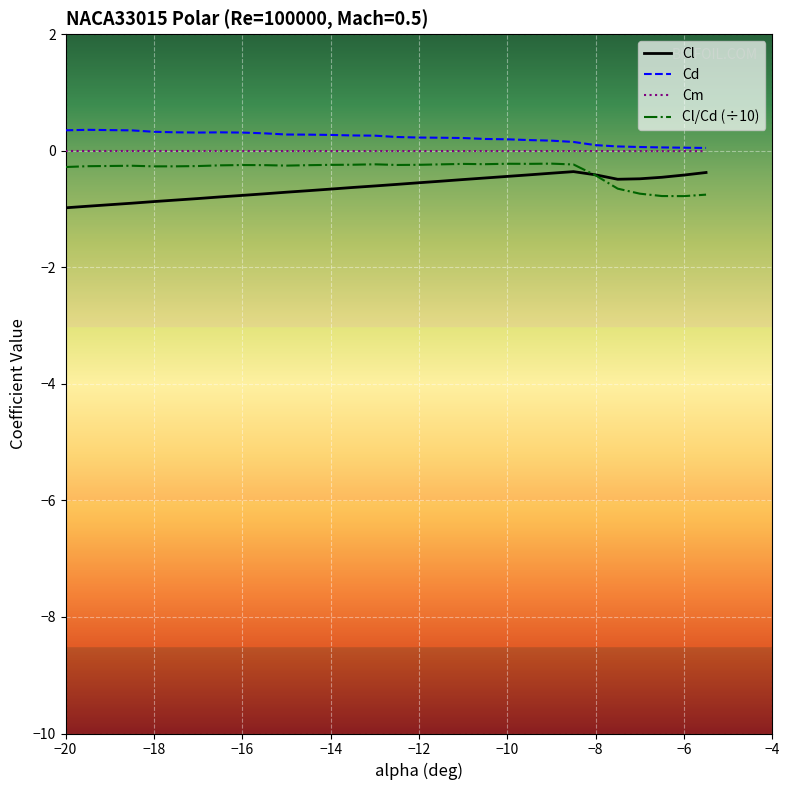

What is the minimum value shown in the chart?

-1.0